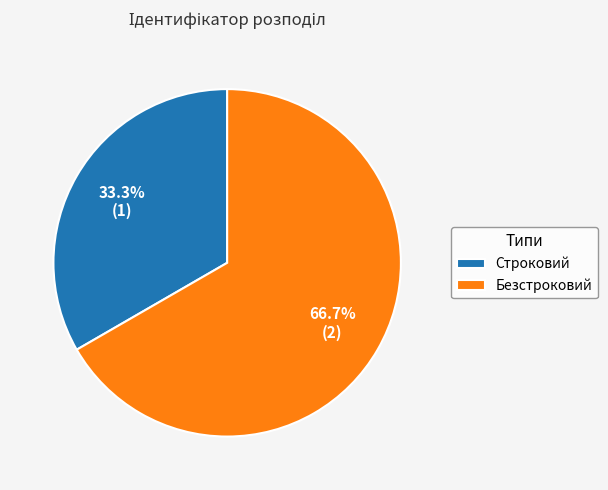

How many segments does this pie chart have?

2